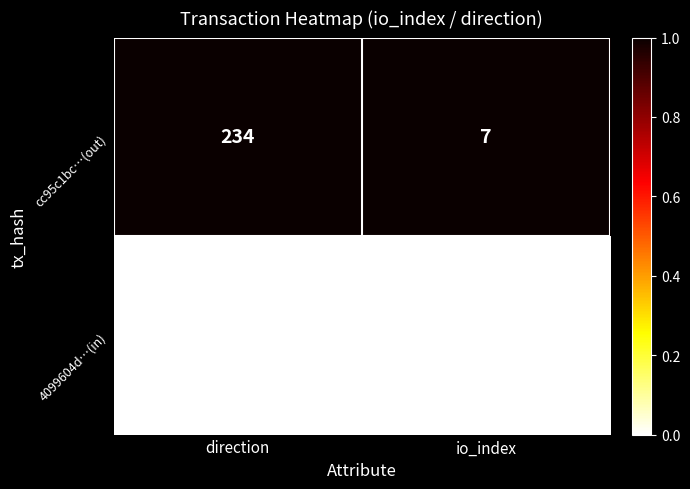

Reading right to left, extract all data points from this chart.

cc95c1bc…(out): 7	234
4099604d…(in): 1	-1